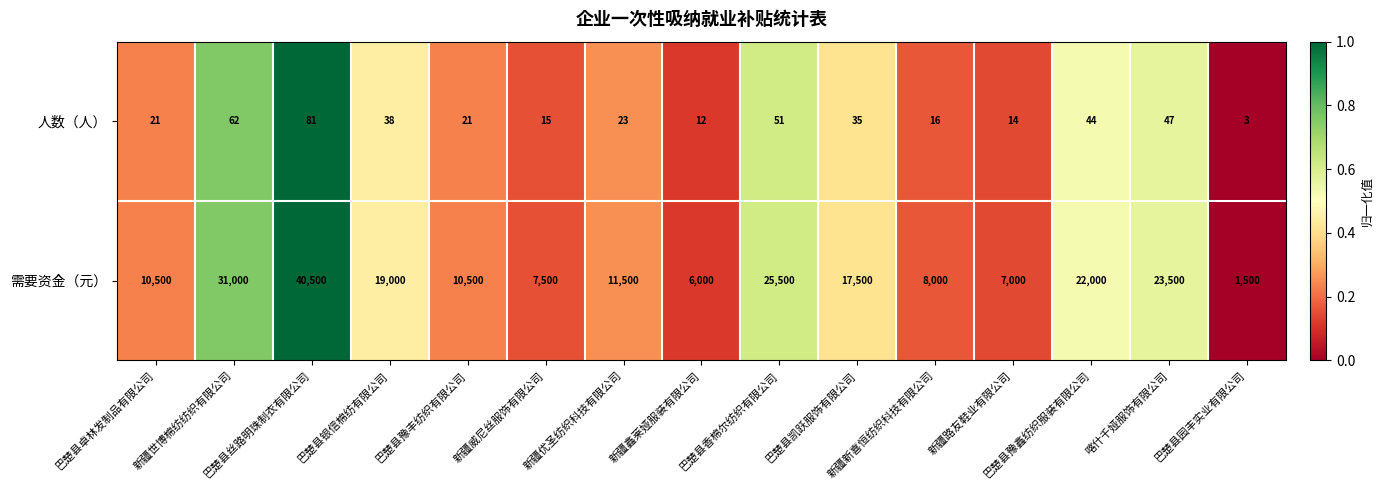

What is the difference between the second highest and second lowest values in the 需要资金（元） series?

25000